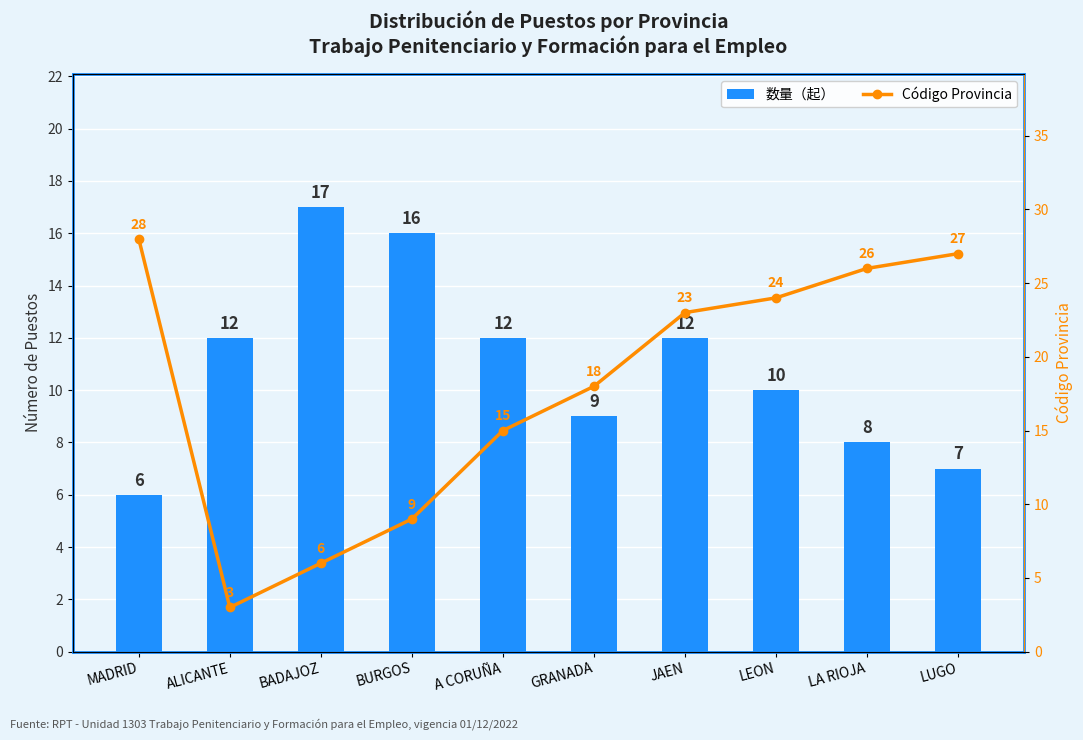

What is the label of the 7th bar from the right?

BURGOS